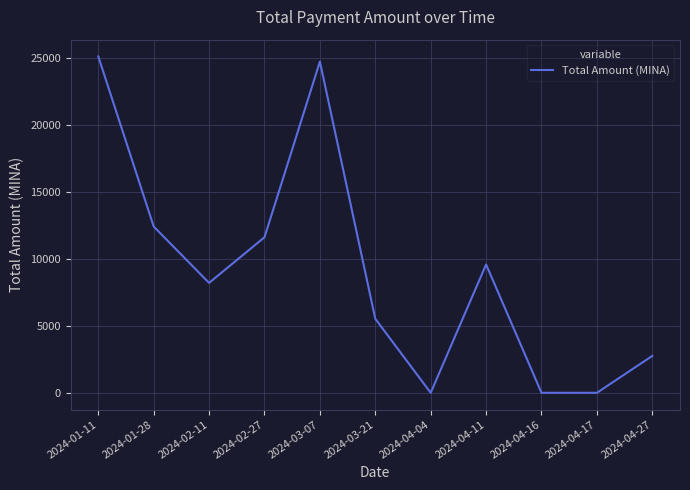

The value at 2024-03-21 is 5529.0. True or false?

True